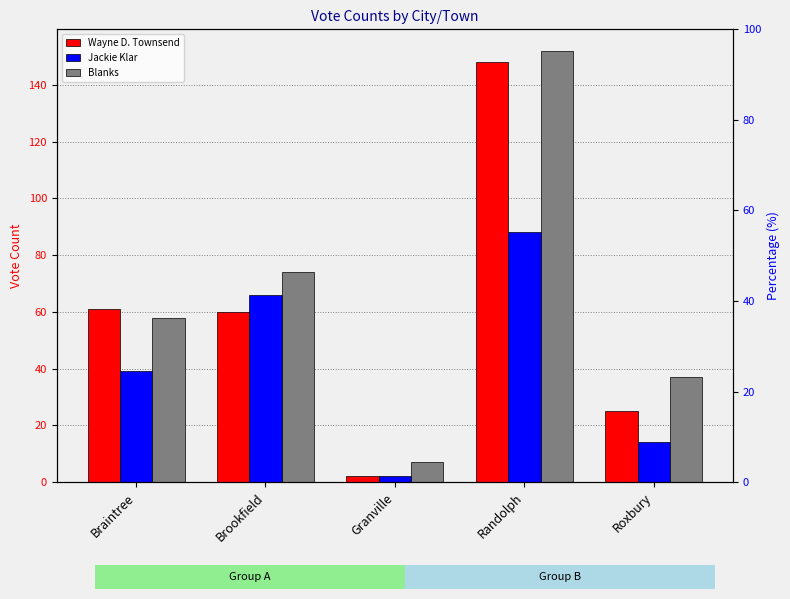

Which category has the highest value in the Blanks series?

Randolph